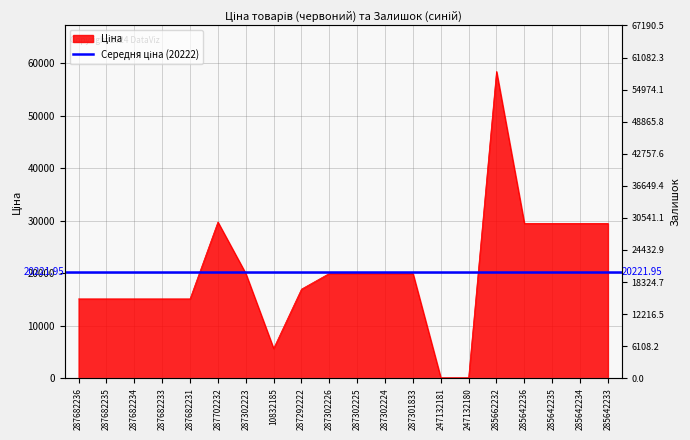

Reading left to right, transcribe all the data shown in this chart.

287682236=15120.0	287682235=15120.0	287682234=15120.0	287682233=15120.0	287682231=15120.0	287702232=29747.2	287302223=19964.2	10832185=5673.8	287292222=16976.3	287302226=19964.2	287302225=19964.2	287302224=19964.2	287301833=19964.2	247132181=114.1	247132180=114.1	285662232=58426.5	285642236=29491.5	285642235=29491.5	285642234=29491.5	285642233=29491.5